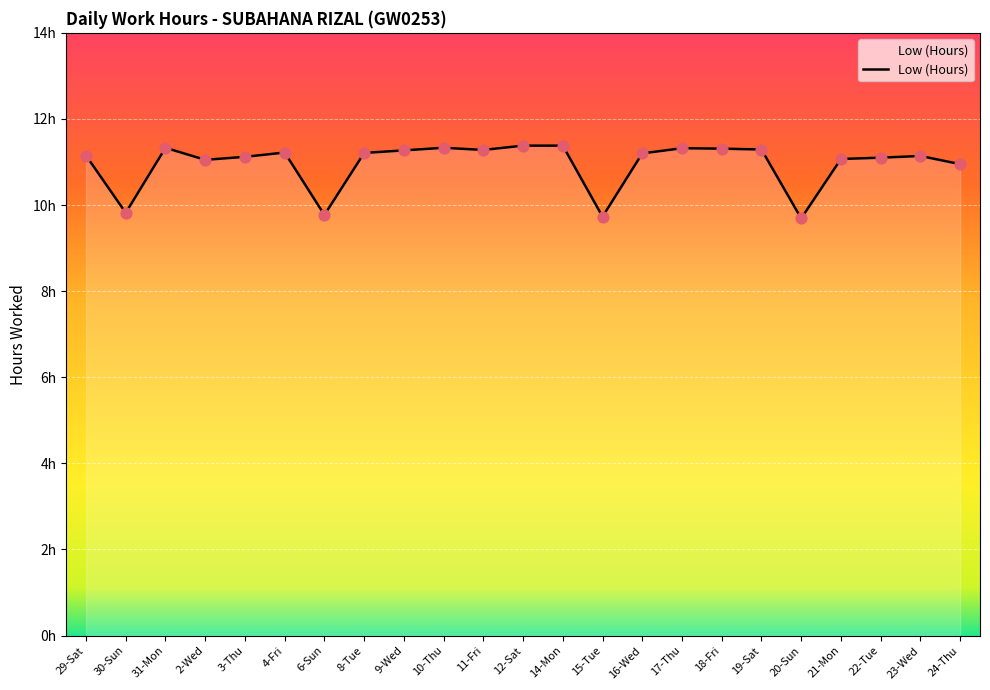

Between 20-Sun and 4-Fri, which is larger?

4-Fri